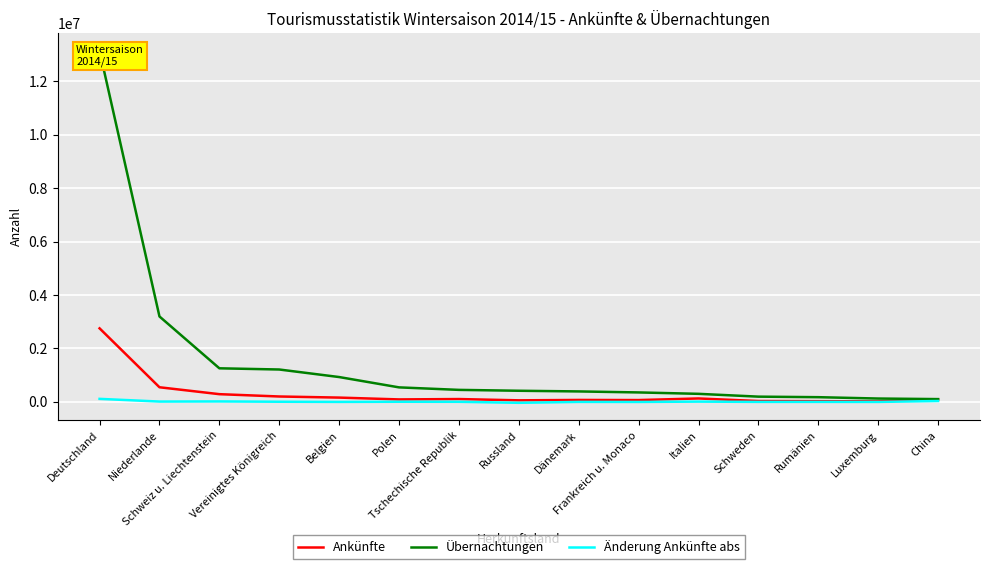

List the series in order of their overall mean, highest first.

Übernachtungen, Ankünfte, Änderung Ankünfte abs